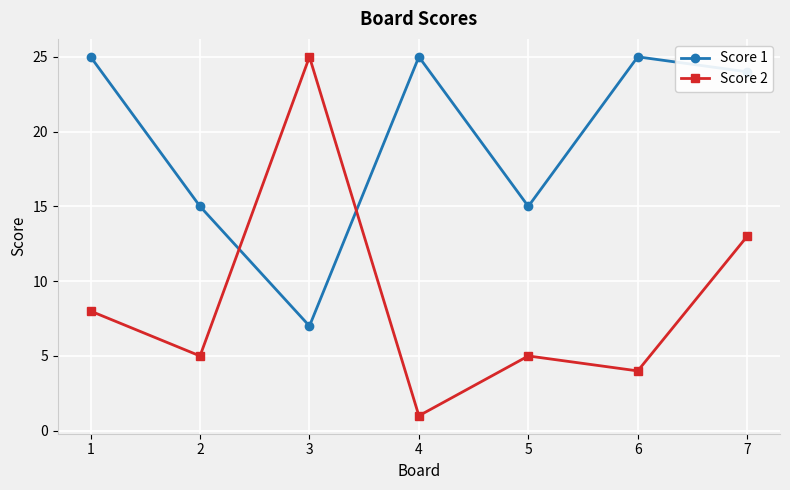

Rank the series at 3 from lowest to highest value.

Score 1, Score 2